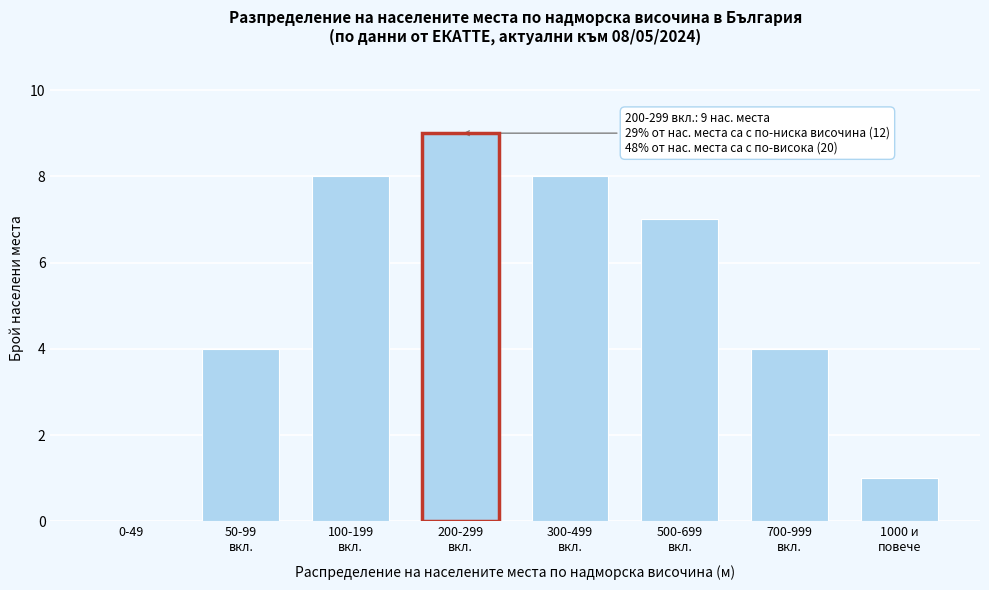

What is the maximum value shown in the chart?

9